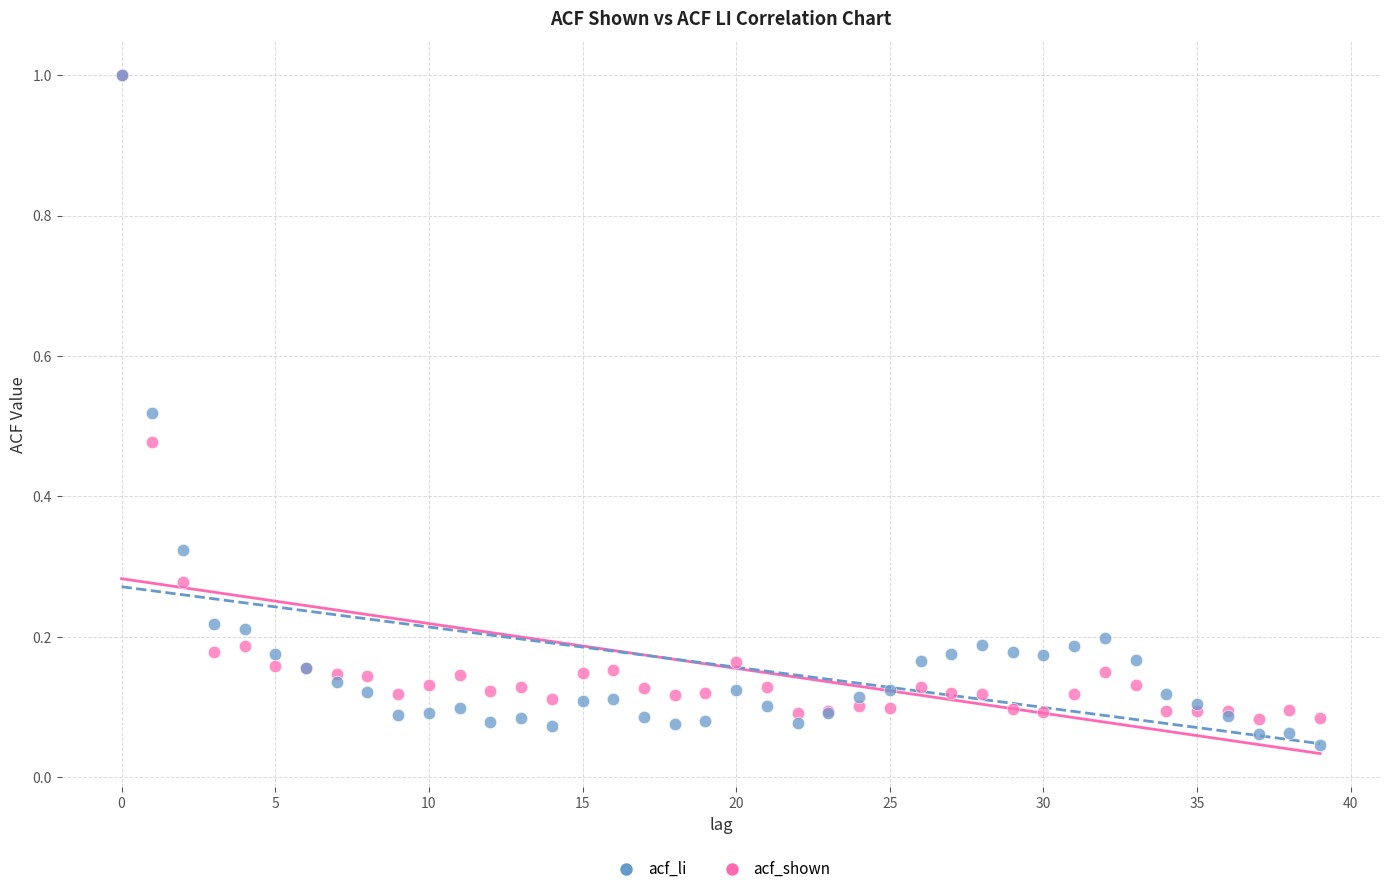

What are all the series names shown in the legend?

acf_li, acf_shown